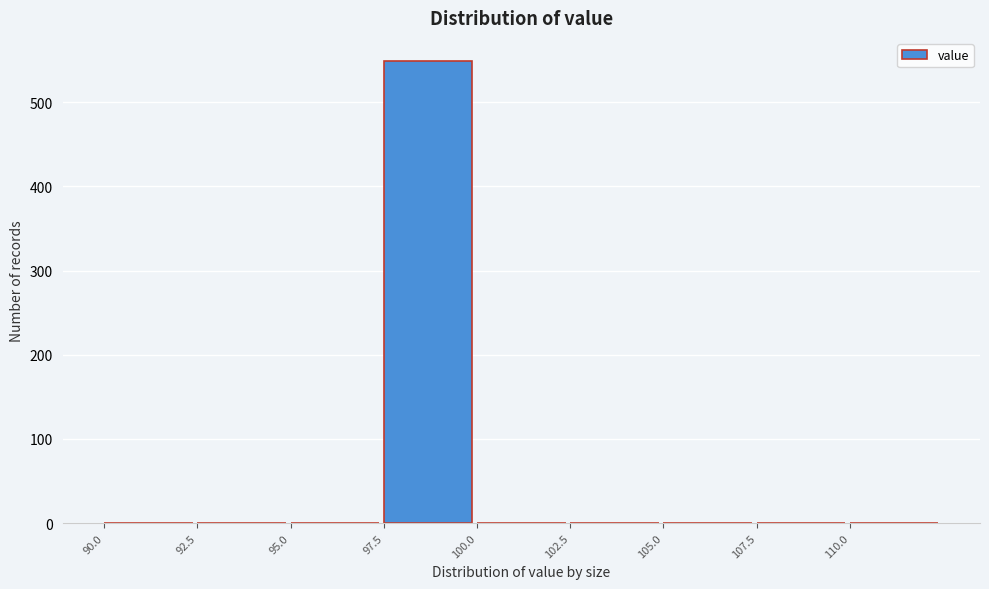

What is the height of the bar covering 97.5 to 100.0 on the x-axis? The values are not printed on the chart, so give them approximately, as read against the axis.

550